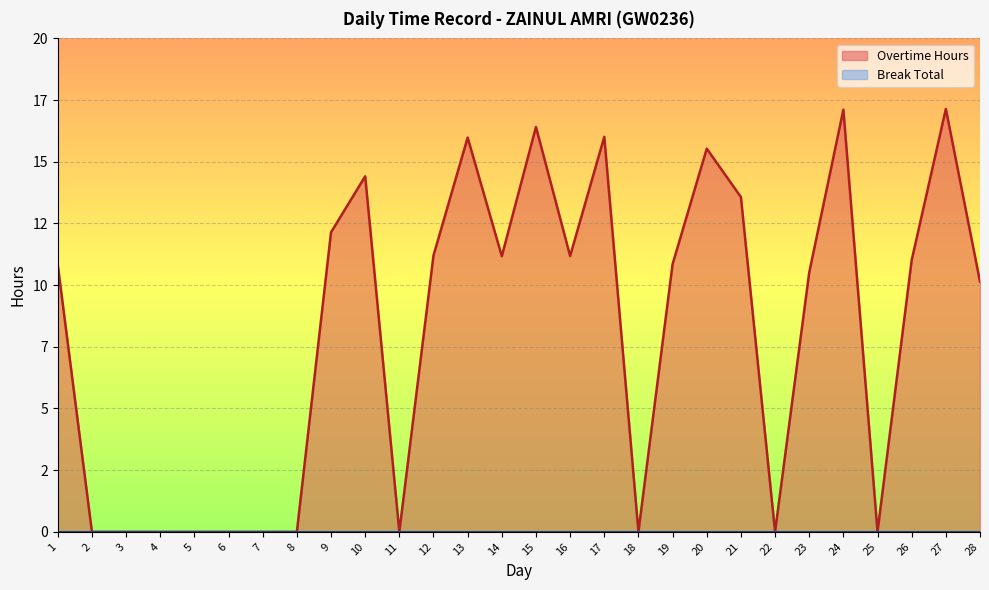

Rank the categories by value from lowest to highest.

2, 3, 4, 5, 6, 7, 8, 11, 18, 22, 25, 28, 23, 1, 19, 26, 14, 16, 12, 9, 21, 10, 20, 13, 17, 15, 24, 27